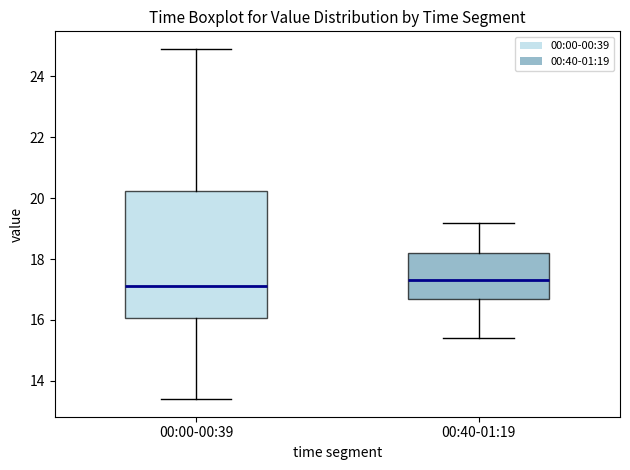

Comparing the boxes themselves (not the whiskers), which one is the tallest?

00:00-00:39